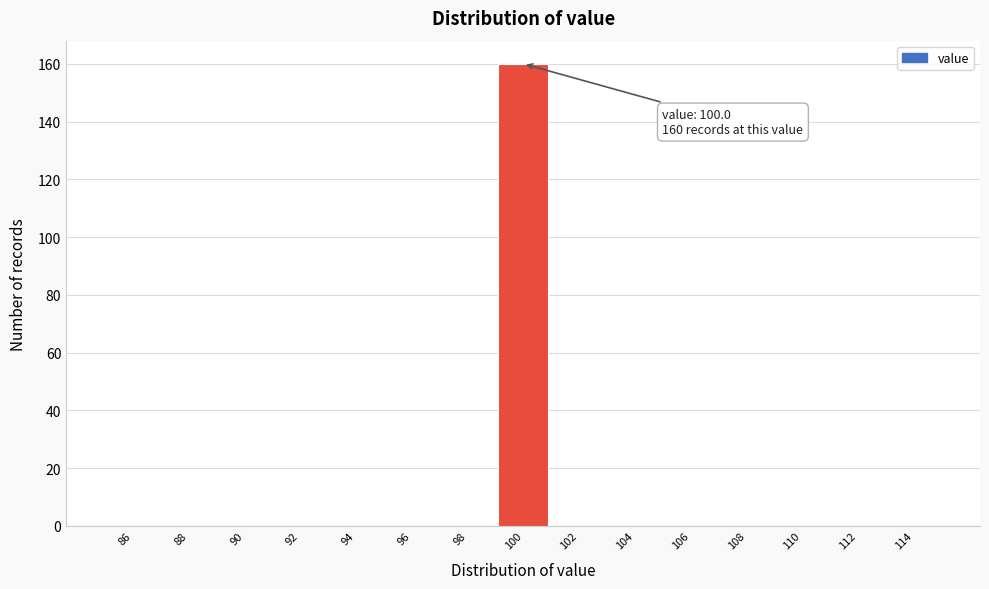

Over which range of the x-axis is the bar tallest?

99 to 101